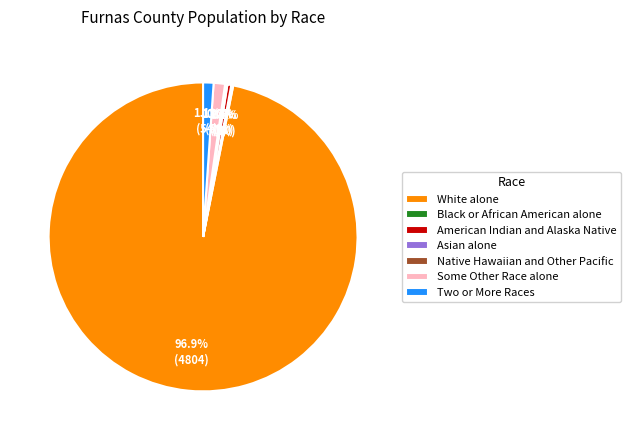

What is the largest slice in the pie chart?

White alone